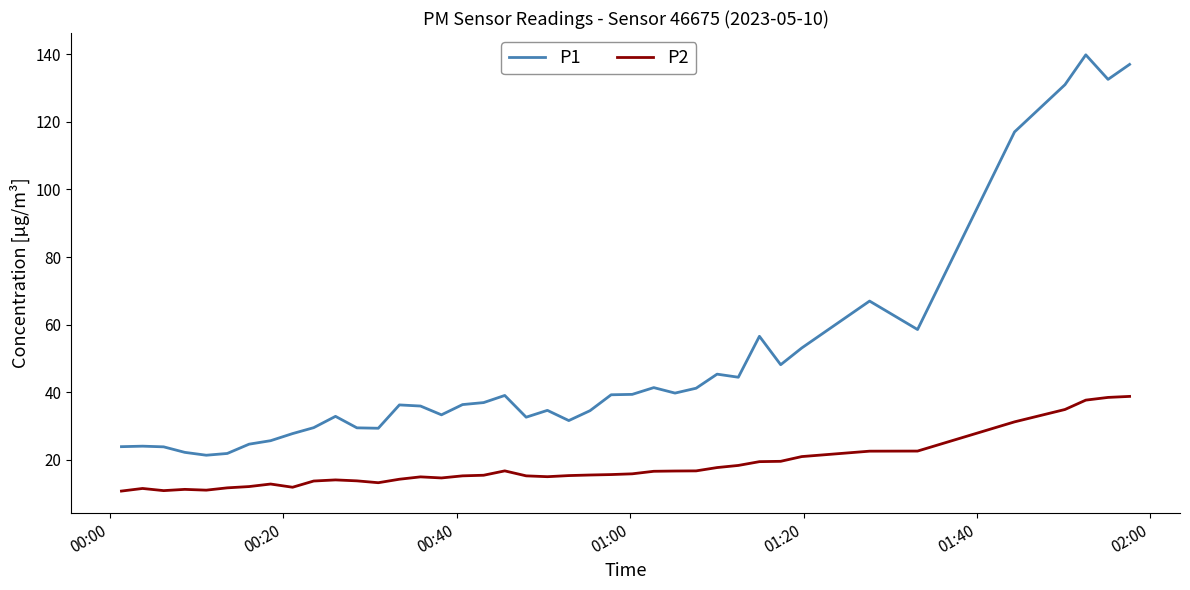

True or false: P2 and P1 intersect in this chart.

False